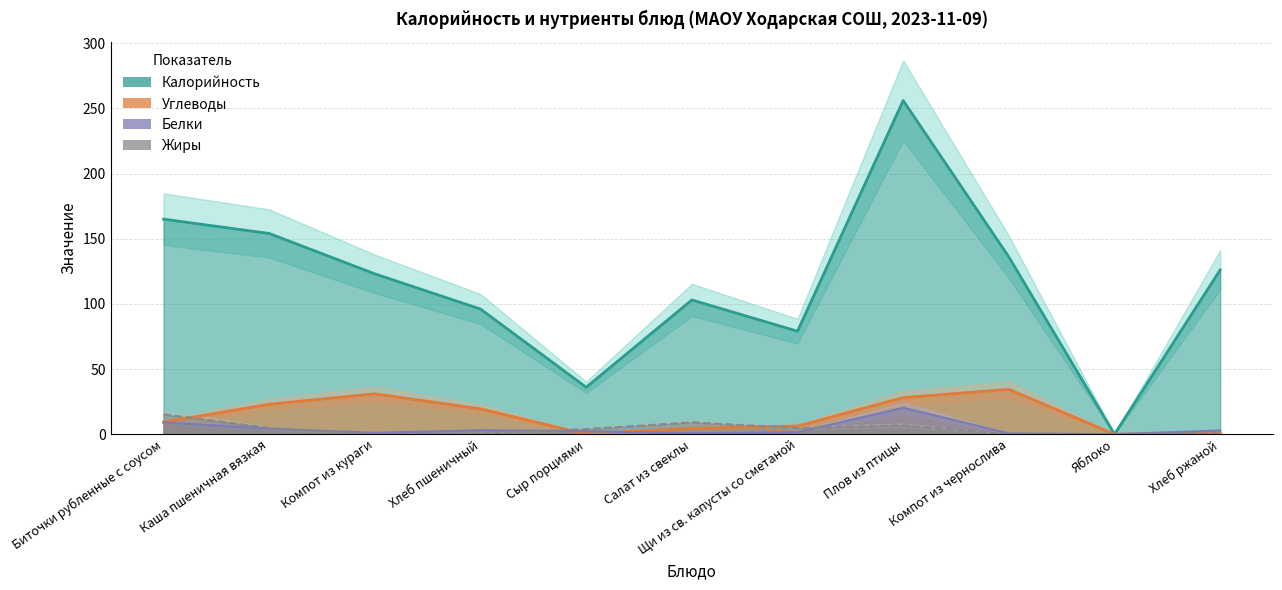

Reading right to left, what are all the values shown in this chart?

Калорийность: 126.0	0.0	136.0	256.0	79.0	103.0	36.0	96.0	123.0	154.0	165.0
Белки: 2.8	0.0	0.6	20.3	1.5	0.8	2.3	3.0	1.0	4.2	9.1
Жиры: 0.6	0.0	0.0	6.7	4.8	9.0	3.9	0.3	0.0	4.8	15.2
Углеводы: 0.6	0.0	34.4	28.1	6.2	4.6	0.0	19.4	31.0	23.0	9.2